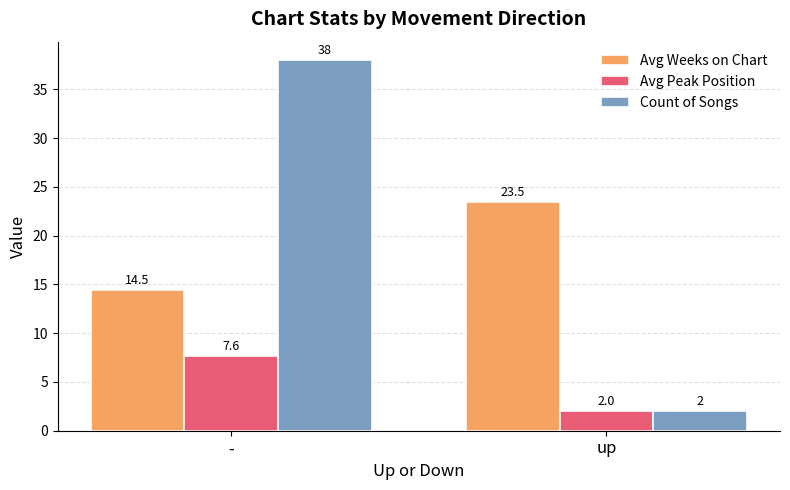

Is it true that Avg Peak Position equals 2.4 at -?

False